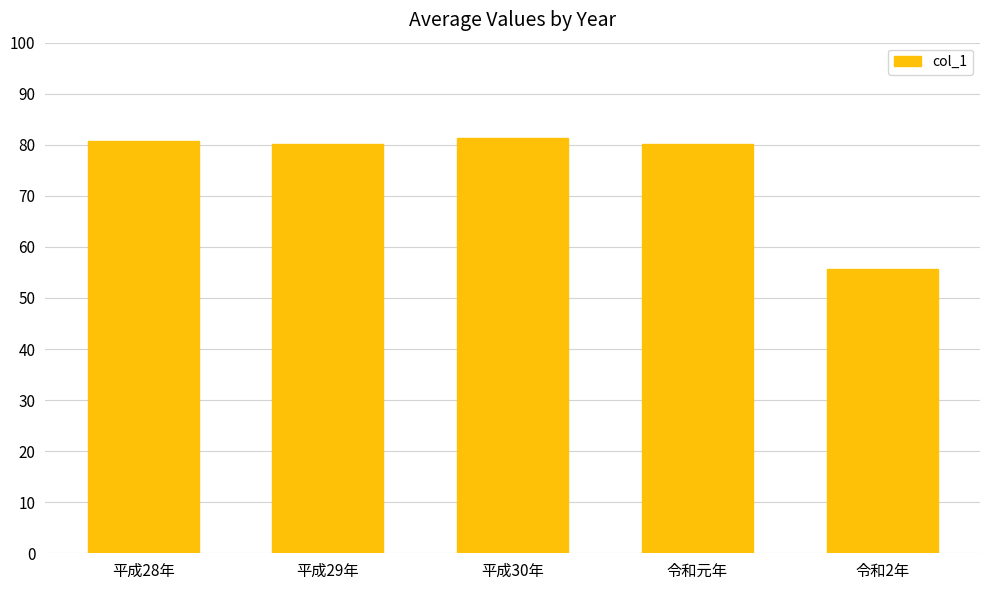

How many bars are there in total?

5